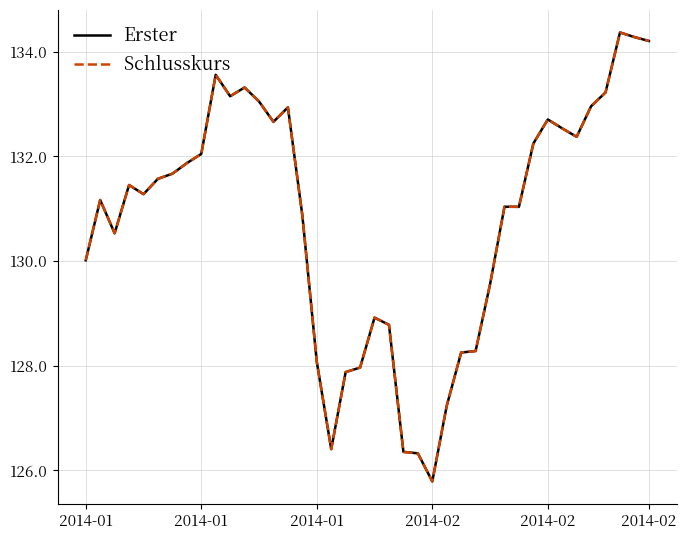

True or false: Schlusskurs and Erster intersect in this chart.

False